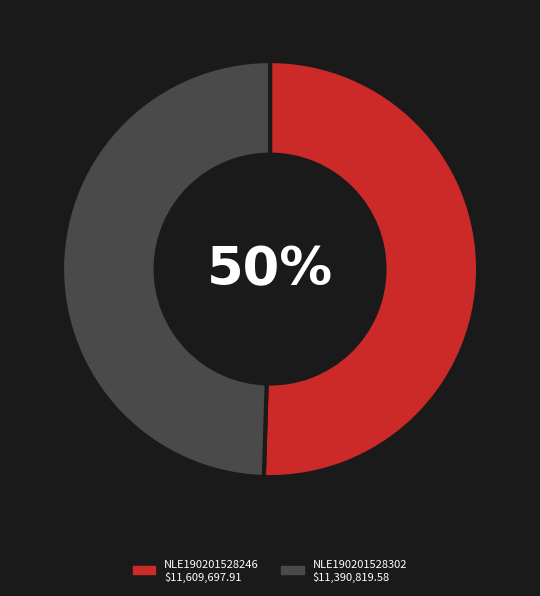

What is the ratio of the value at NLE190201528302 to the value at NLE190201528246?

1.0